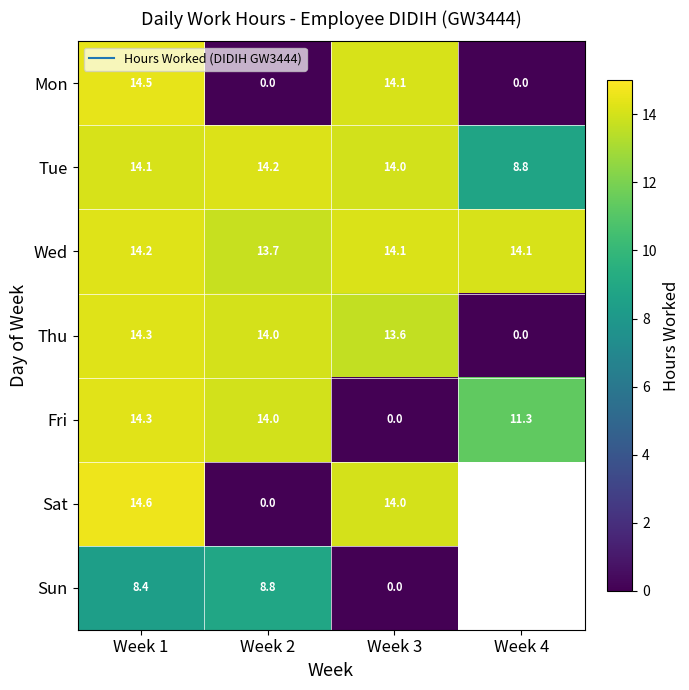

What is the sum of the Fri values at Week 1 and Week 4?

25.6